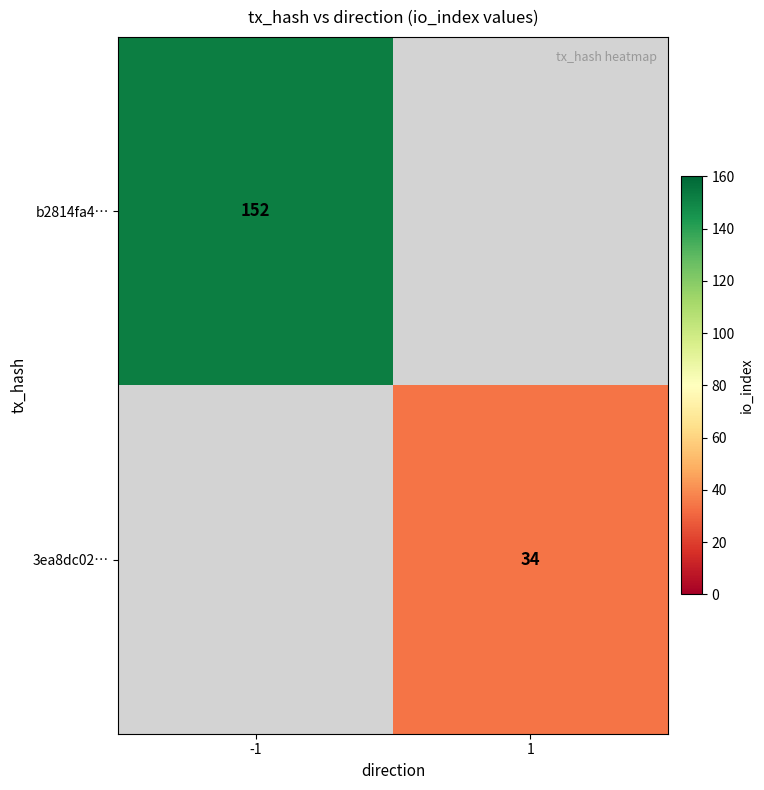

The value of 3ea8dc02… at 1 is 23. True or false?

False